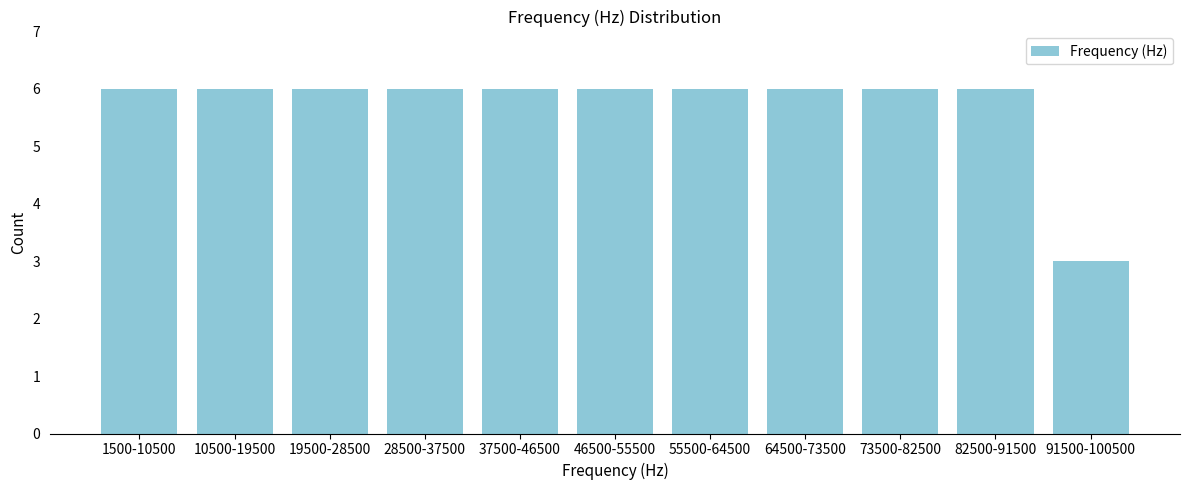

Reading right to left, list all the values displayed in this chart.

3	6	6	6	6	6	6	6	6	6	6